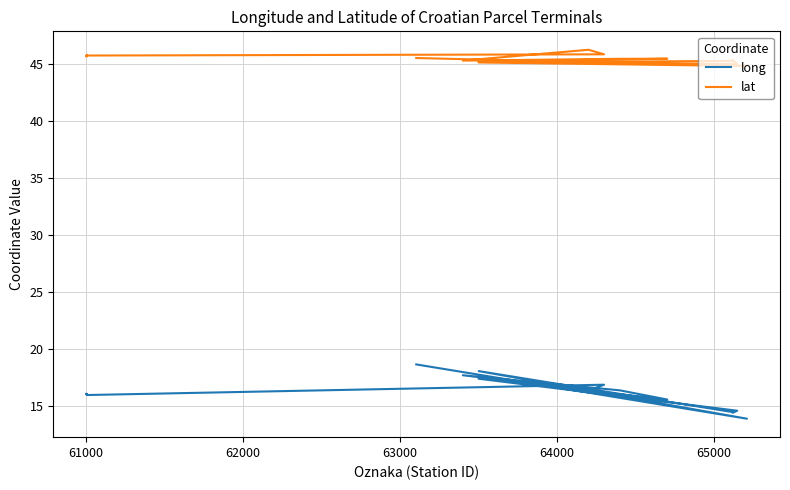

Reading left to right, extract all data points from this chart.

long: 16.1	16.0	16.0	16.1	16.0	16.0	15.9	16.9	16.4	17.7	16.4	15.6	17.4	14.6	14.4	14.5	14.5	18.0	13.9	18.6
lat: 45.7	45.8	45.8	45.8	45.8	45.8	45.8	45.9	46.3	45.3	45.5	45.5	45.3	45.0	45.4	45.3	45.3	45.2	44.9	45.6